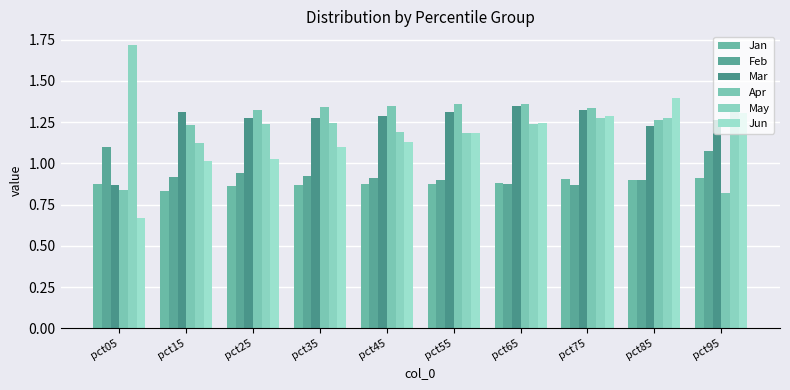

What is the value of the Mar bar at the 9th from the left?

1.2